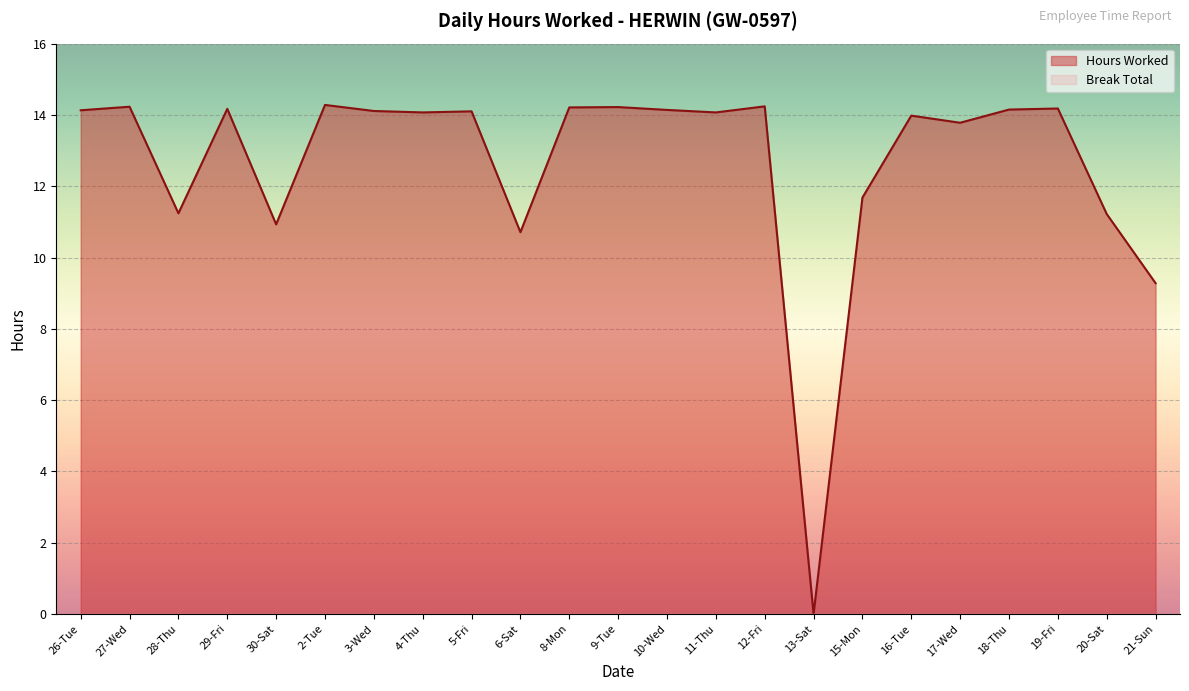

How many points are lower than both their immediate neighbors (excluding endpoints)?

7